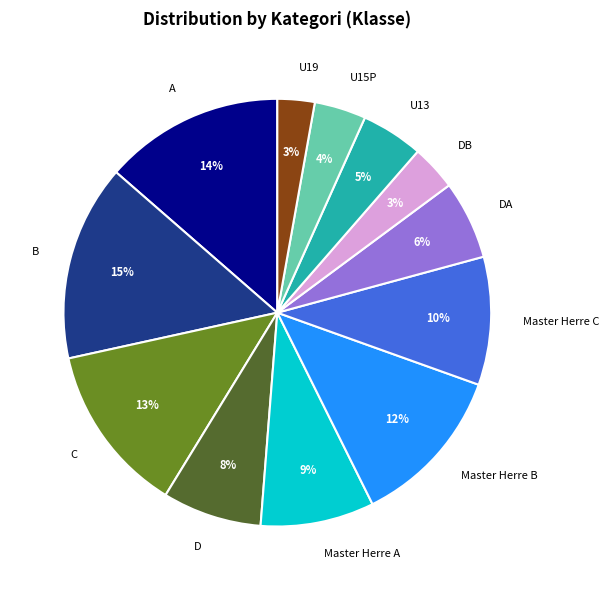

Which category has the biggest portion of the pie?

B